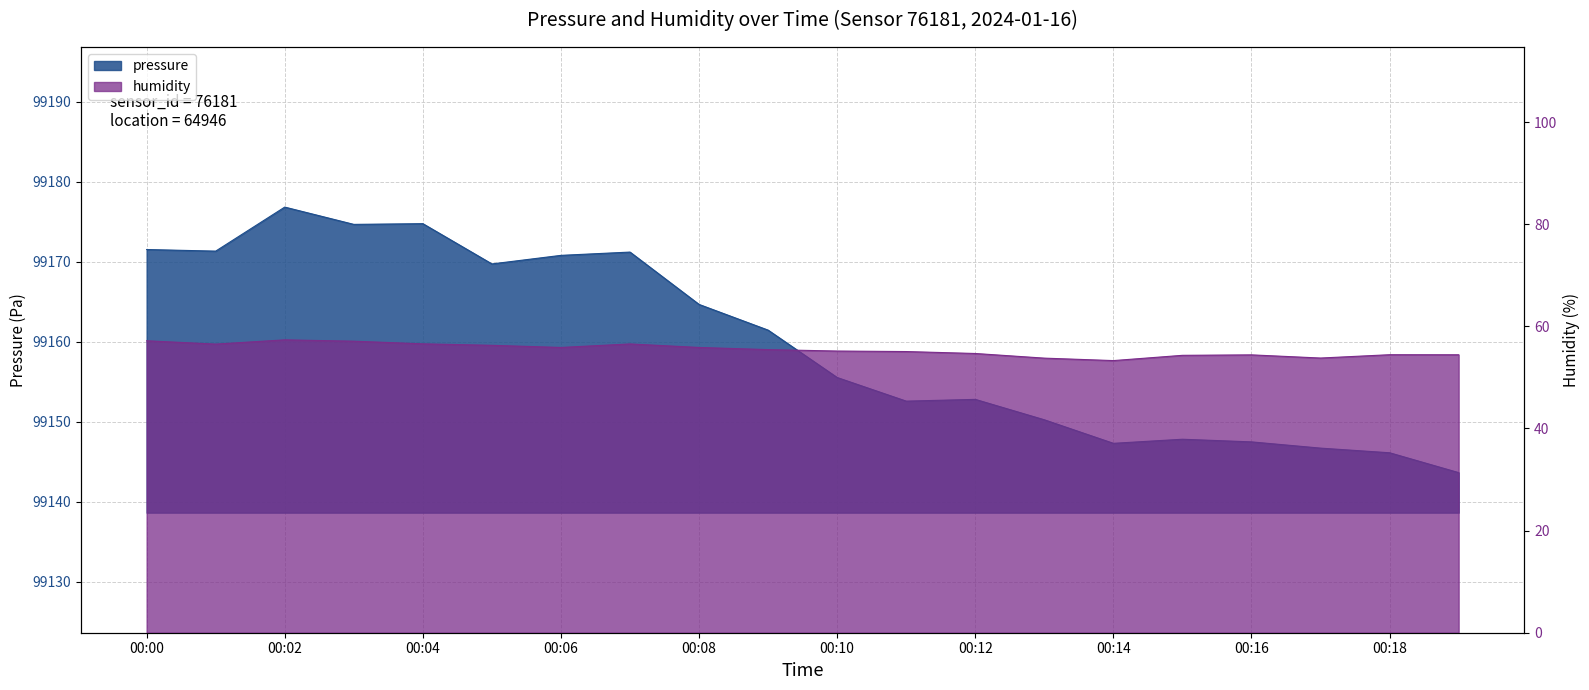

How many lines are shown in the chart?

2